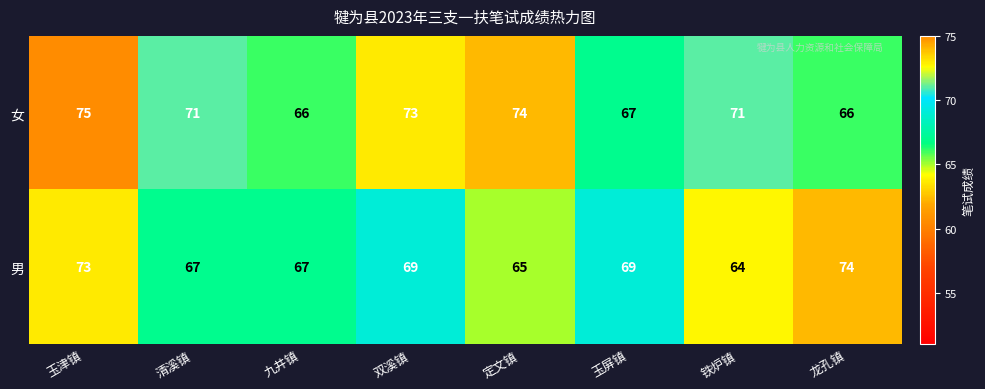

True or false: 男 has a value of 106 at 玉屏镇.

False